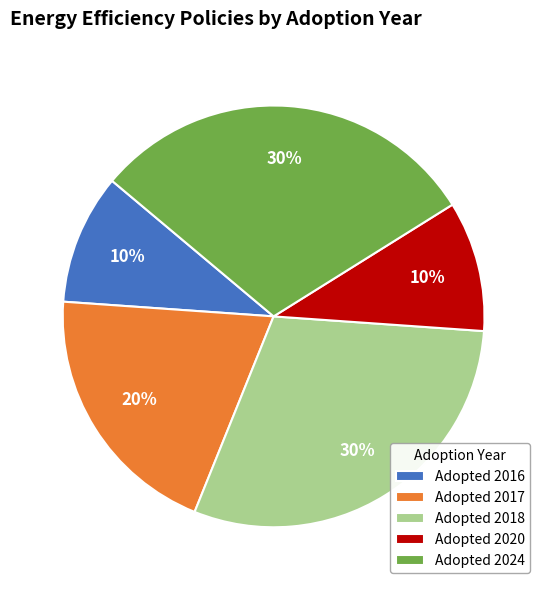

Which has a higher value, Adopted 2016 or Adopted 2017?

Adopted 2017